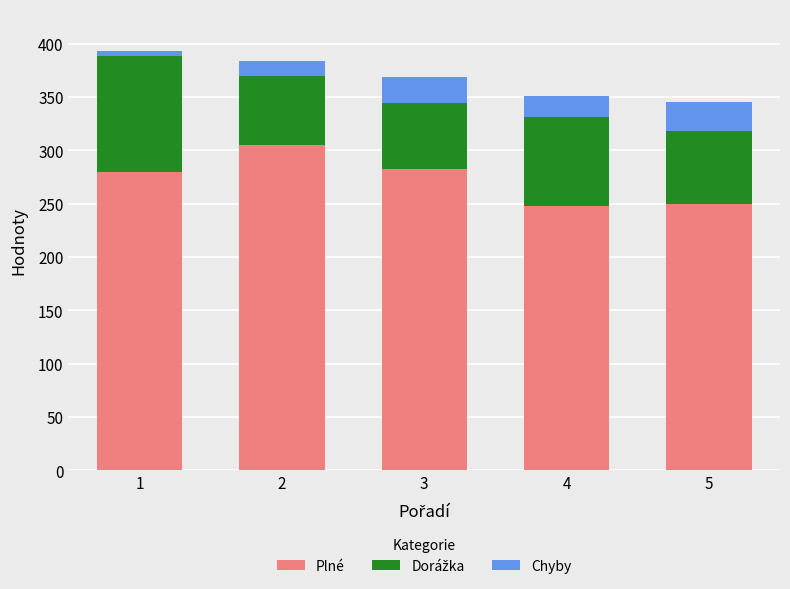

What is the average value of the Plné series?

273